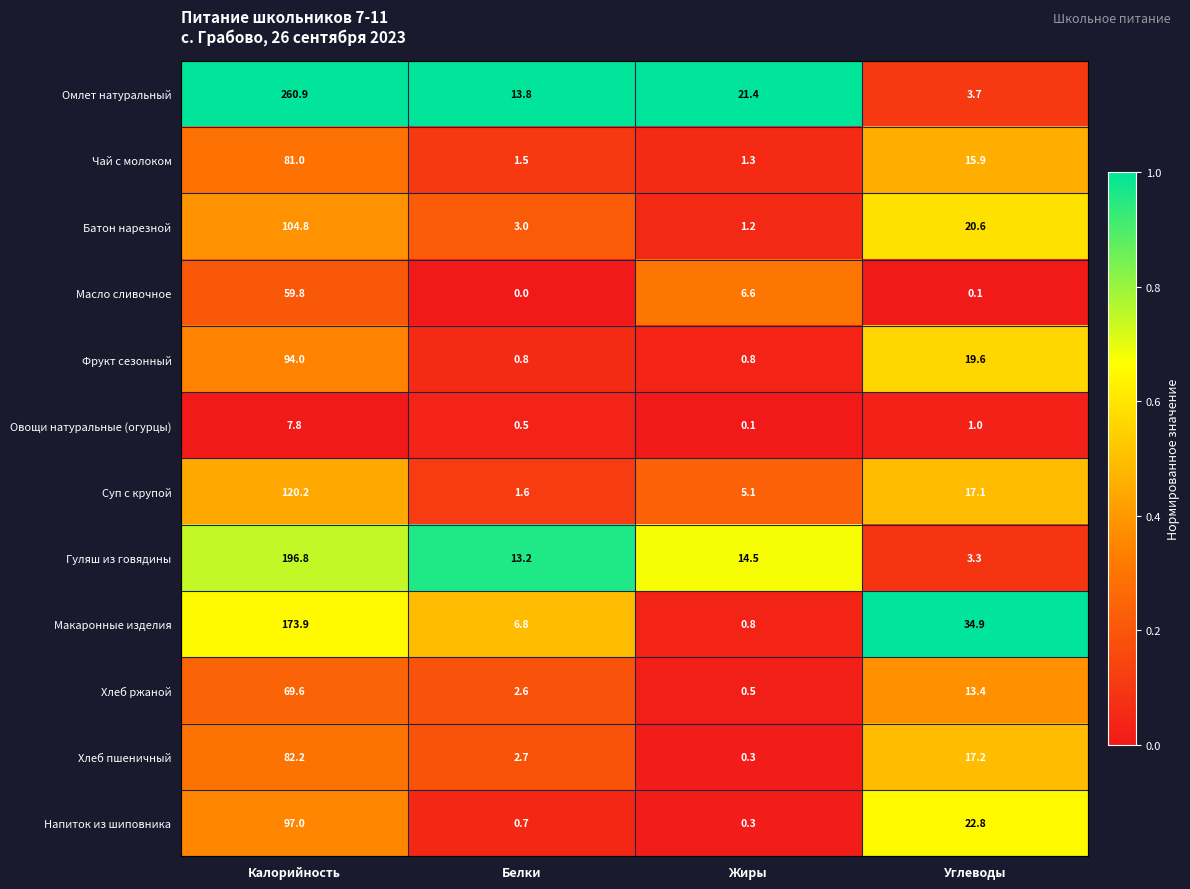

At how many categories does at least one series exceed 0?

4